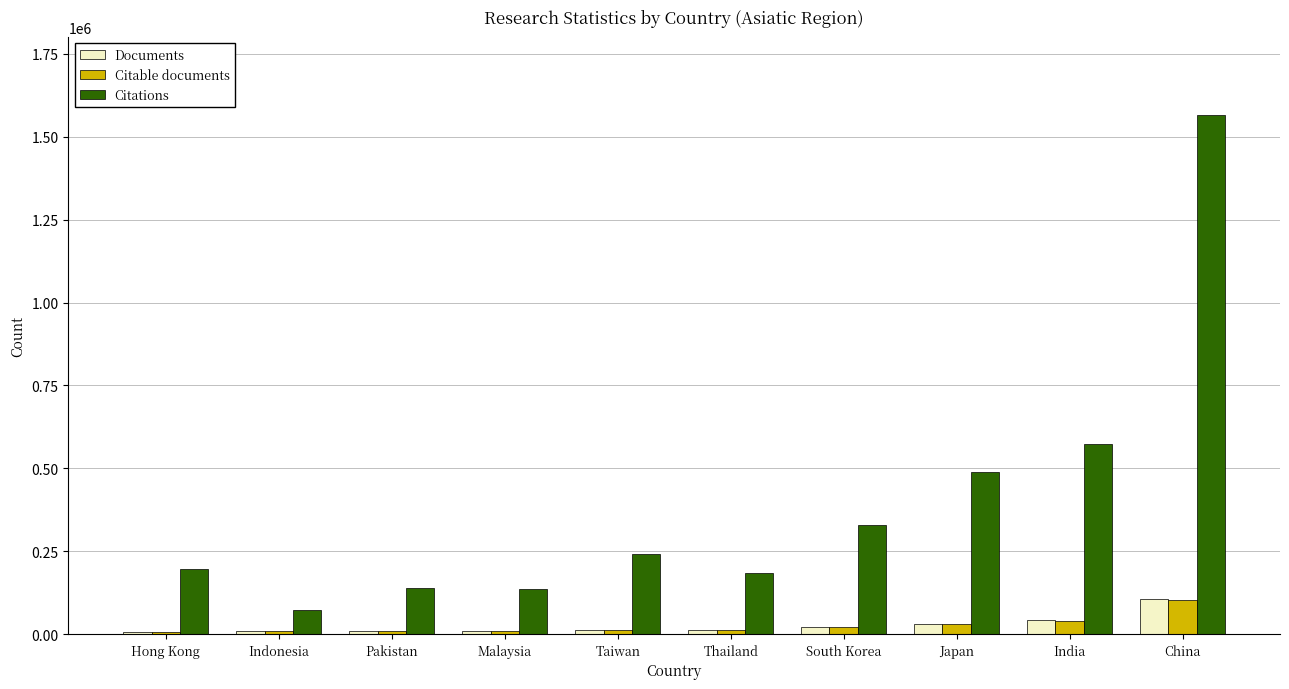

Which series changed the most between Hong Kong and China?

Citations